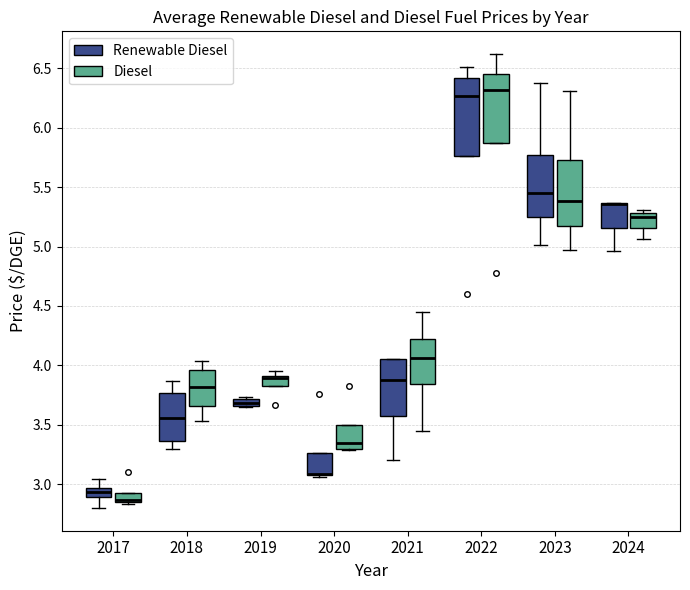

Where is the lower edge of the box for 2022 (Diesel) on the y-axis? The values are not printed on the chart, so give them approximately, as read against the axis.

5.90